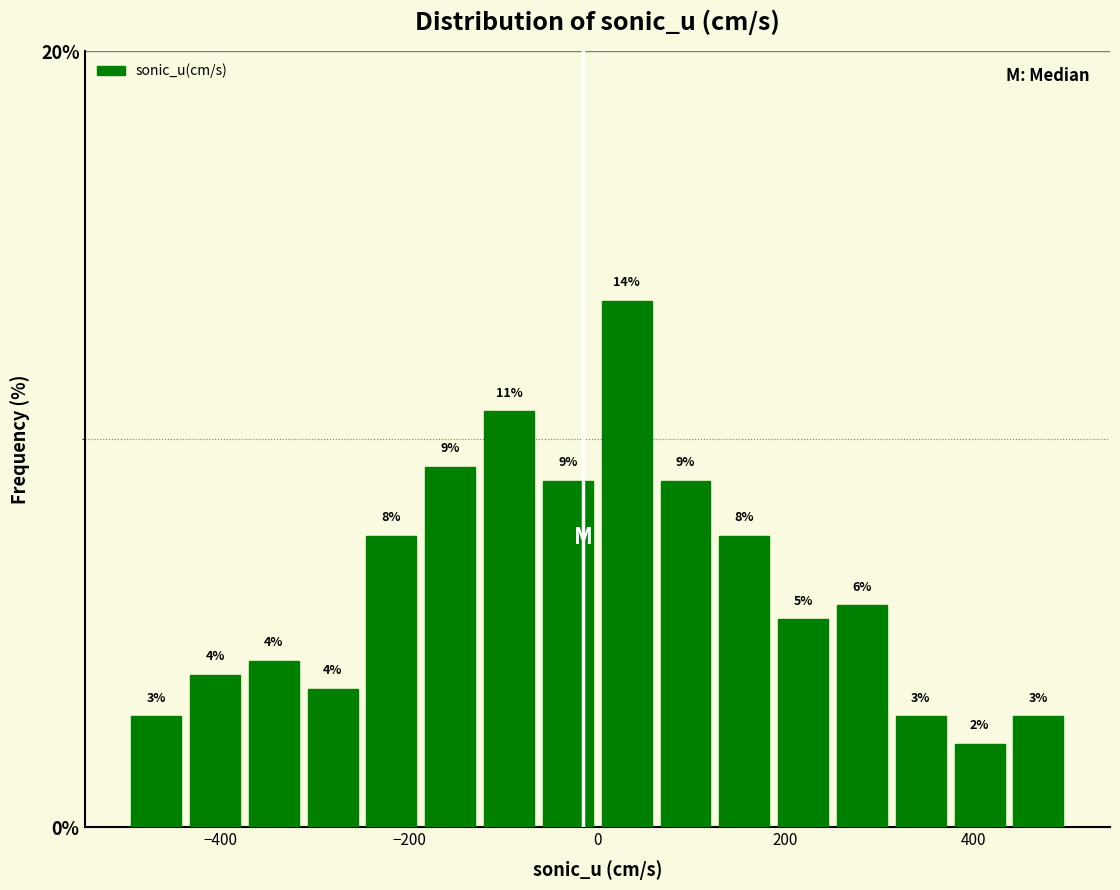

Read against the x-axis, roughly where is the centre of the tallest bar?

40